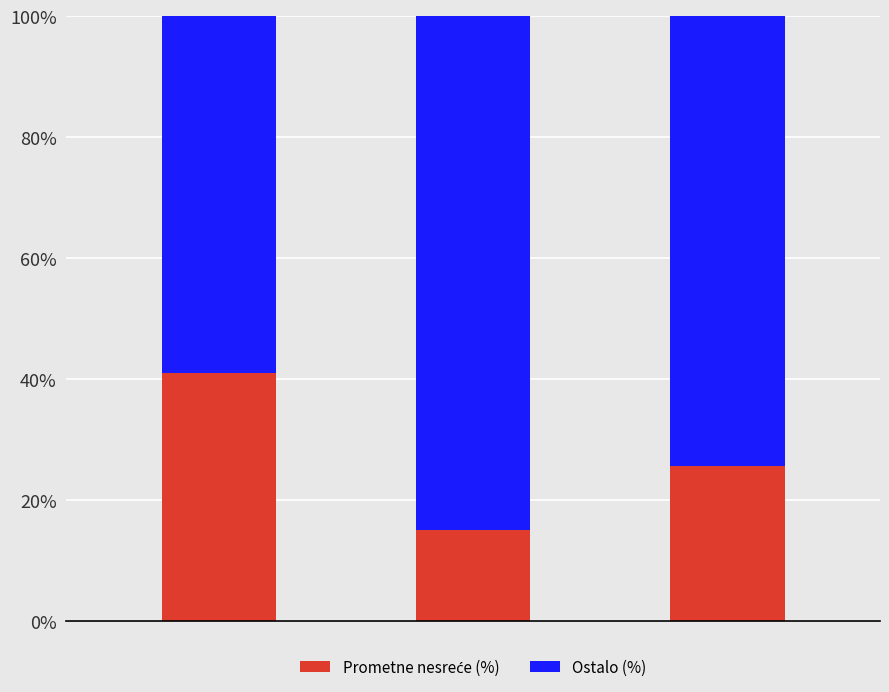

What is the average value of the Ostalo (%) series?

72.7